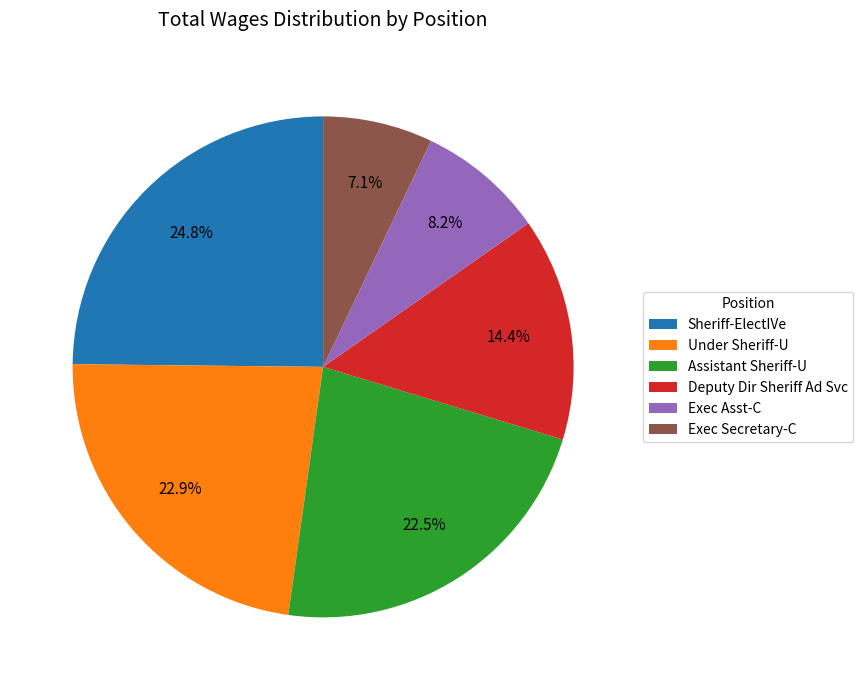

The Exec Asst-C slice represents 18% of the pie. True or false?

False